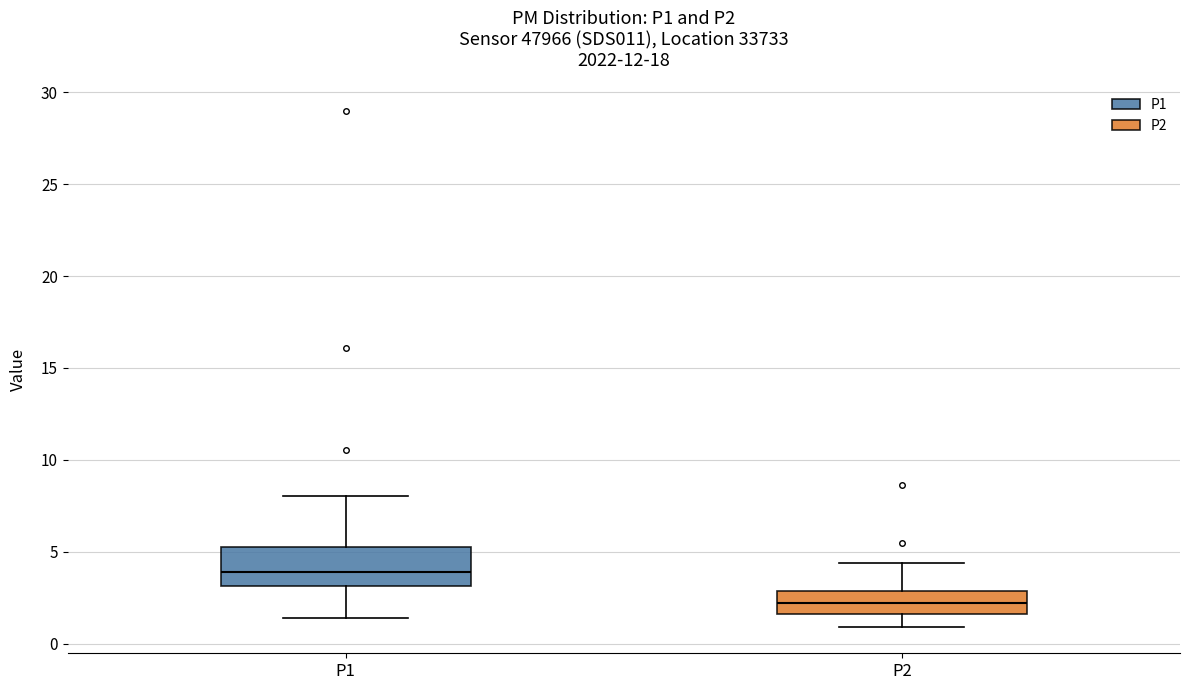

Where is the lower edge of the box for P1 on the y-axis? The values are not printed on the chart, so give them approximately, as read against the axis.

3.0